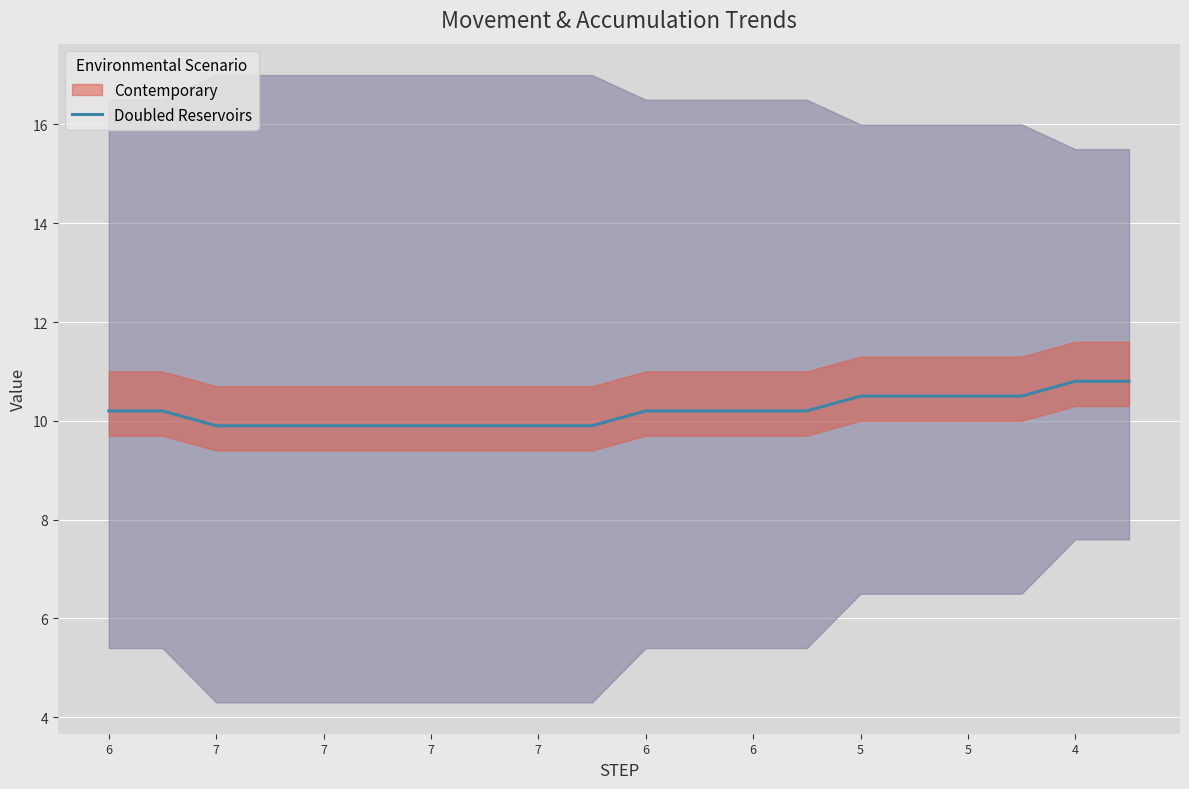

What is the greatest value displayed?

10.8